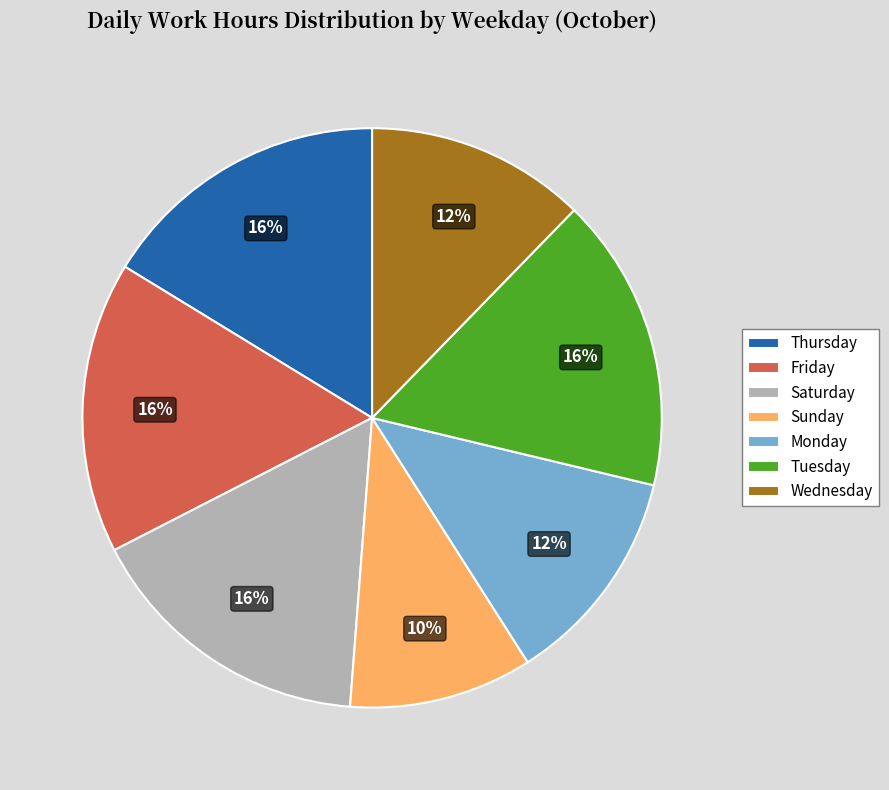

True or false: Thursday accounts for 16% of the total.

True